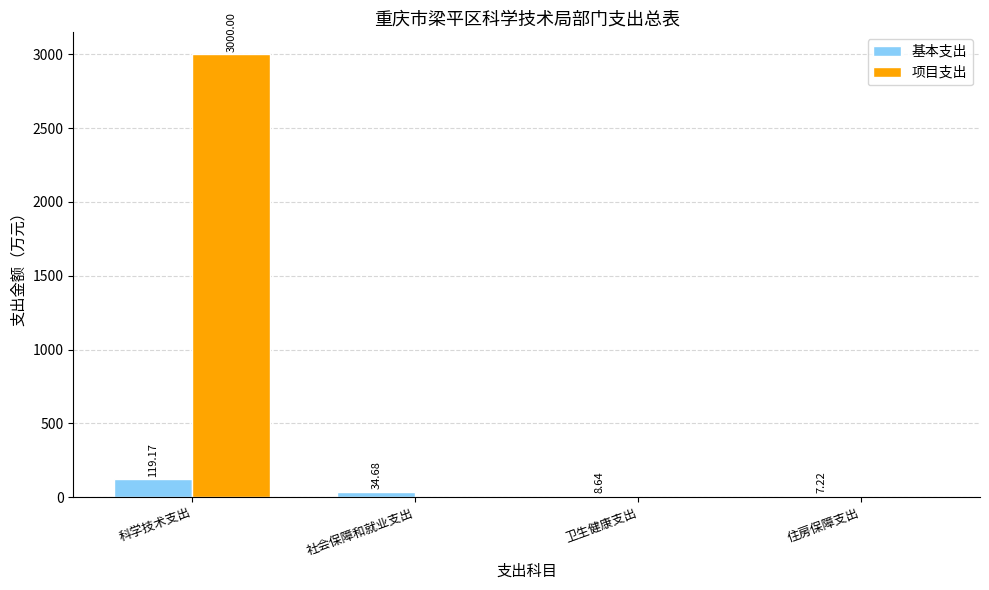

Which series has the largest range (max minus min)?

项目支出